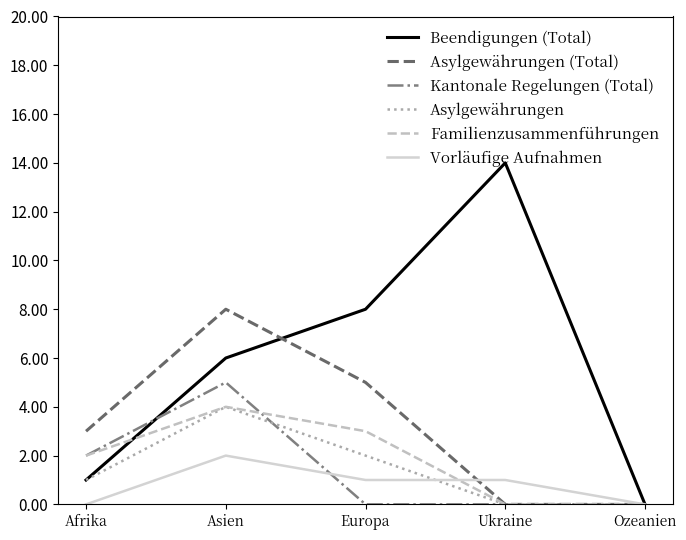

What position from the left is Afrika?

1